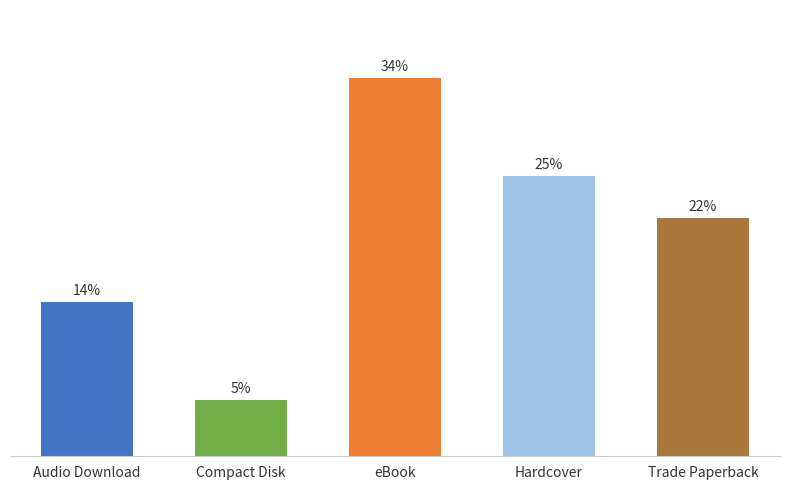

Are the bars horizontal?

No